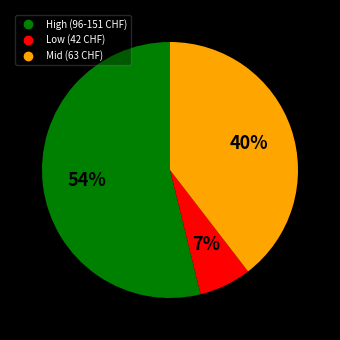

Does any single category account for the majority?

Yes